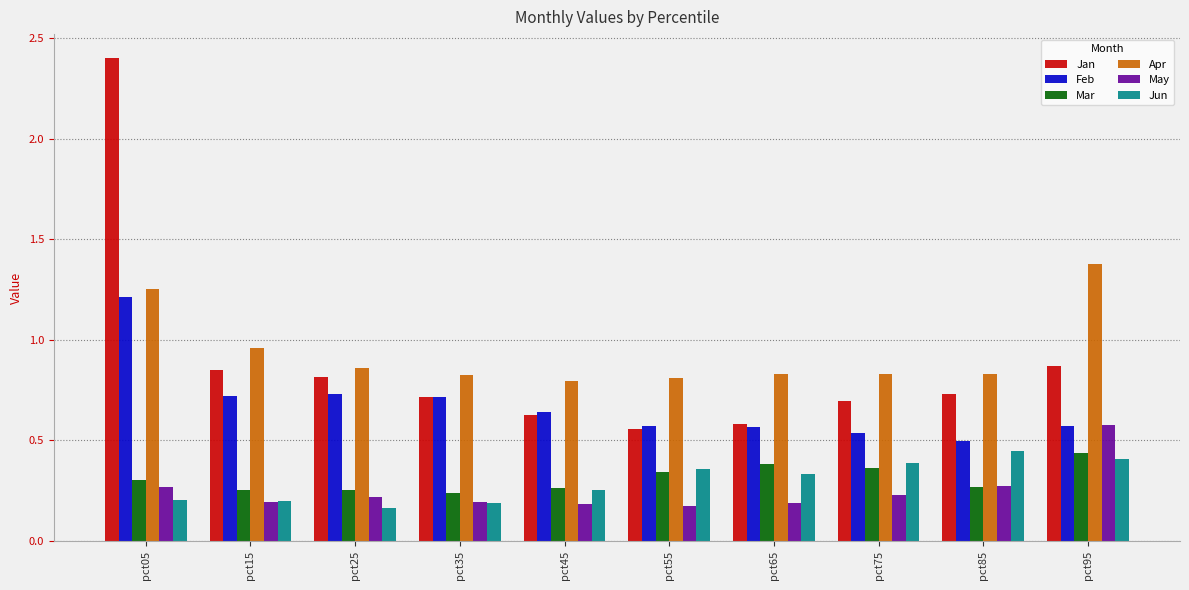

At how many categories does at least one series exceed 1?

2